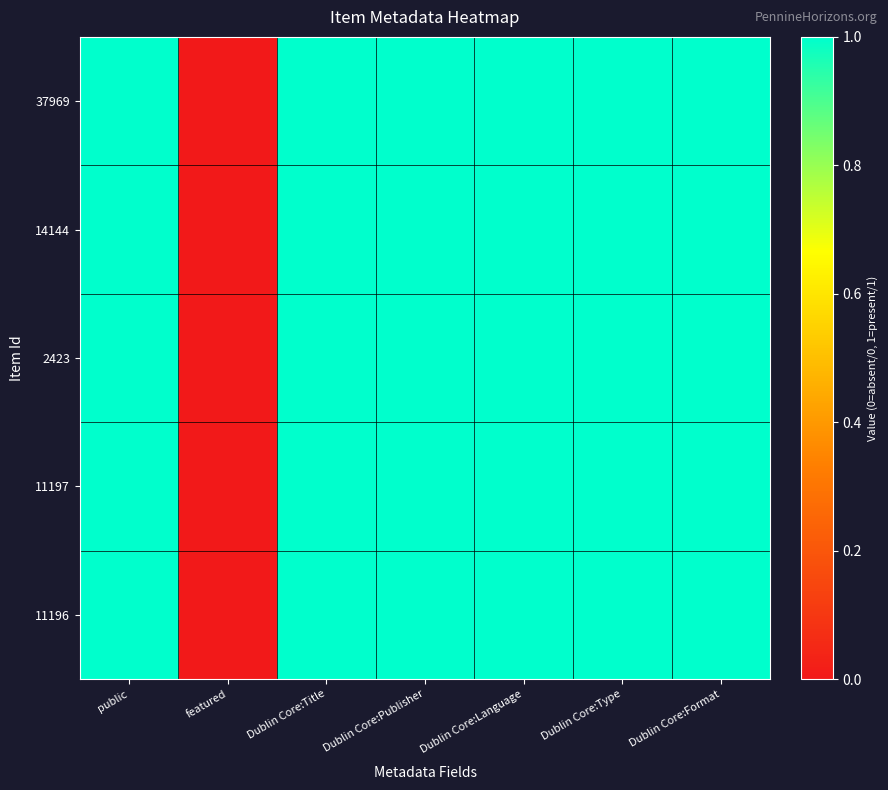

Reading left to right, what are all the values shown in this chart?

37969: public=1	featured=0	Dublin Core:Title=1	Dublin Core:Publisher=1	Dublin Core:Language=1	Dublin Core:Type=1	Dublin Core:Format=1
14144: public=1	featured=0	Dublin Core:Title=1	Dublin Core:Publisher=1	Dublin Core:Language=1	Dublin Core:Type=1	Dublin Core:Format=1
2423: public=1	featured=0	Dublin Core:Title=1	Dublin Core:Publisher=1	Dublin Core:Language=1	Dublin Core:Type=1	Dublin Core:Format=1
11197: public=1	featured=0	Dublin Core:Title=1	Dublin Core:Publisher=1	Dublin Core:Language=1	Dublin Core:Type=1	Dublin Core:Format=1
11196: public=1	featured=0	Dublin Core:Title=1	Dublin Core:Publisher=1	Dublin Core:Language=1	Dublin Core:Type=1	Dublin Core:Format=1